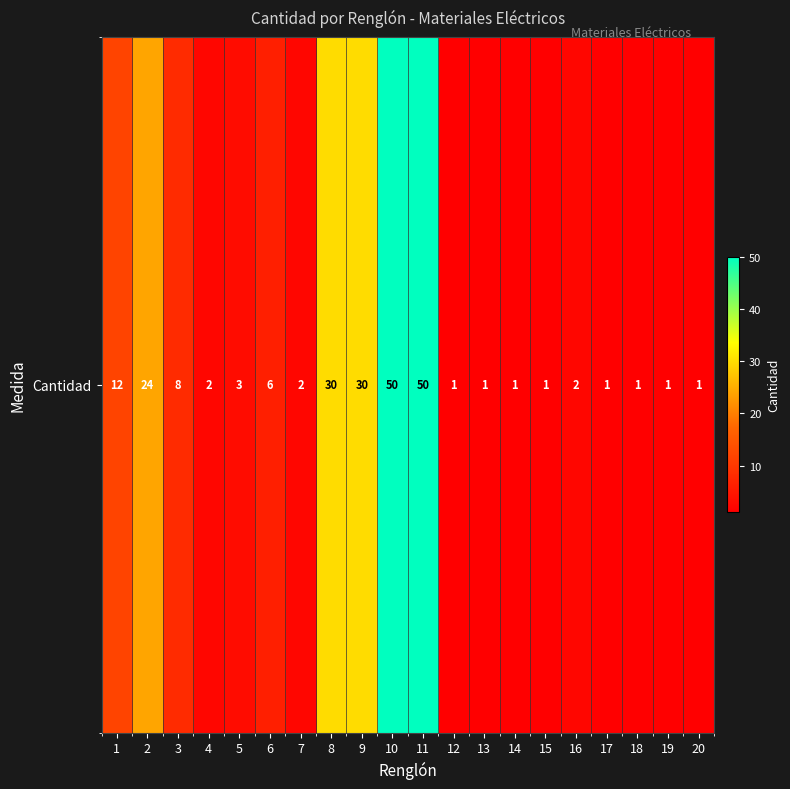

How many data points are above 2?

9